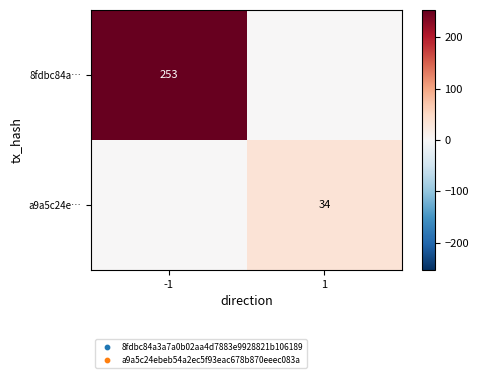

At which category is the sum across all series the highest?

-1